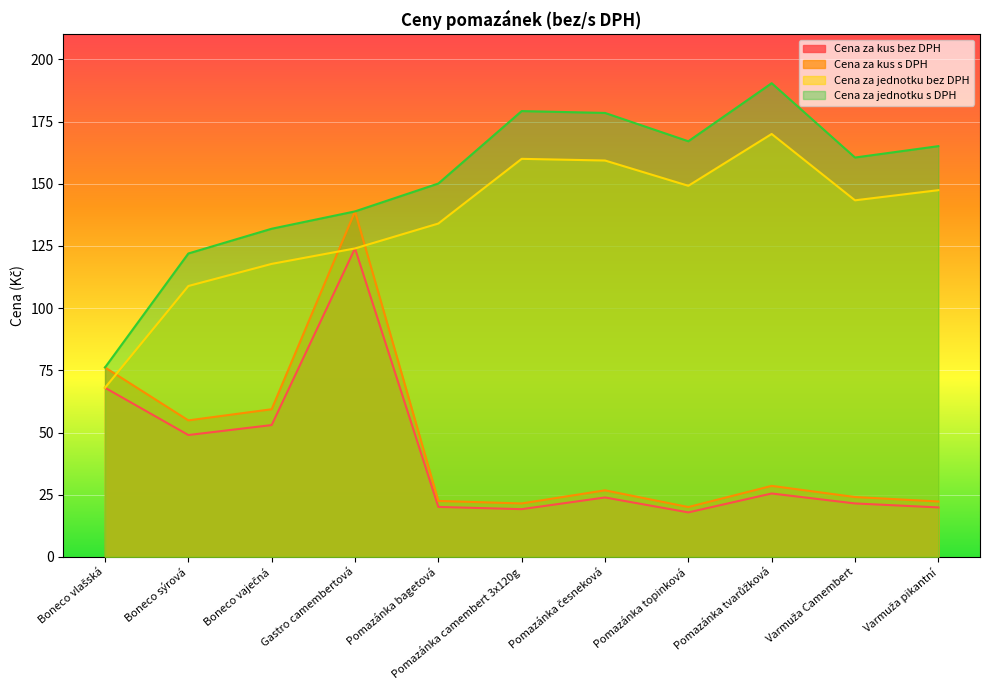

True or false: Cena za kus bez DPH and Cena za kus s DPH intersect in this chart.

False